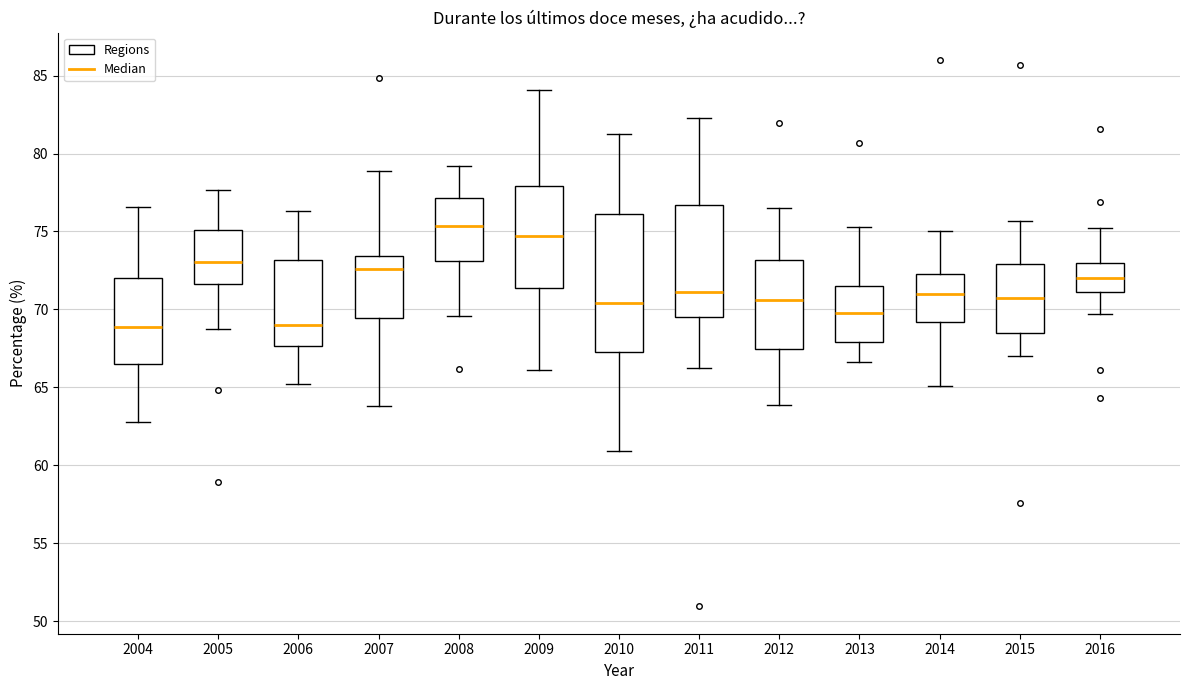

Reading left to right, read every box against the y-axis: the position of its median line, the range the box covers, and the ends of its whiskers. The values are not printed on the chart, so give them approximately, as read against the axis.

2004: median 69.0, box 66.5 to 72.0, whiskers 63.0 to 76.5
2005: median 73.0, box 71.5 to 75.0, whiskers 68.5 to 77.5
2006: median 69.0, box 67.5 to 73.0, whiskers 65.0 to 76.5
2007: median 72.5, box 69.5 to 73.5, whiskers 64.0 to 79.0
2008: median 75.5, box 73.0 to 77.0, whiskers 69.5 to 79.0
2009: median 74.5, box 71.5 to 78.0, whiskers 66.0 to 84.0
2010: median 70.5, box 67.5 to 76.0, whiskers 61.0 to 81.5
2011: median 71.0, box 69.5 to 76.5, whiskers 66.0 to 82.5
2012: median 70.5, box 67.5 to 73.0, whiskers 64.0 to 76.5
2013: median 70.0, box 68.0 to 71.5, whiskers 66.5 to 75.5
2014: median 71.0, box 69.0 to 72.5, whiskers 65.0 to 75.0
2015: median 70.5, box 68.5 to 73.0, whiskers 67.0 to 75.5
2016: median 72.0, box 71.0 to 73.0, whiskers 69.5 to 75.0